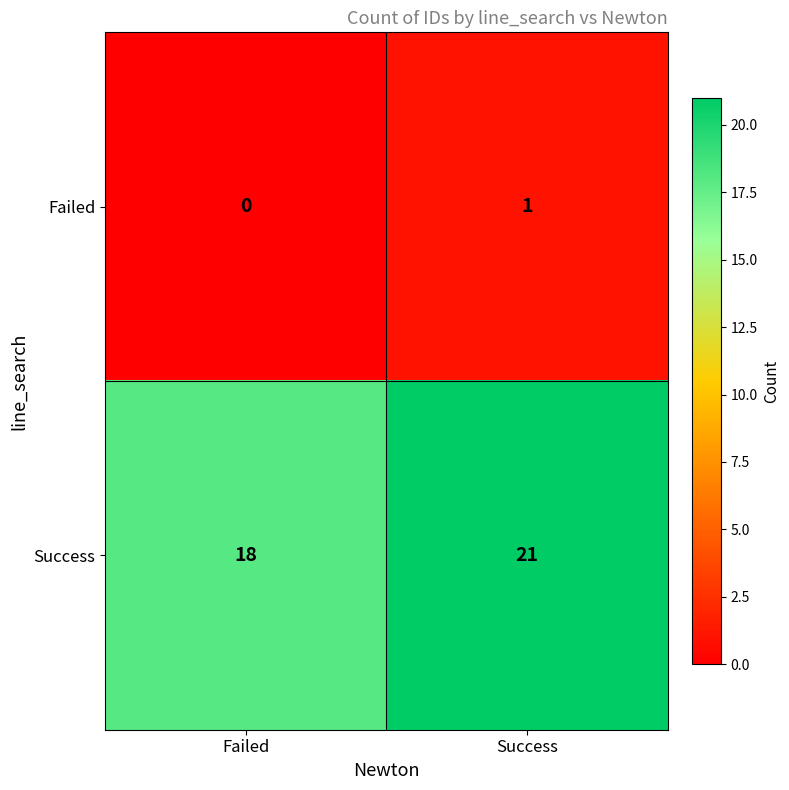

Between Failed and Success, which series saw the biggest shift?

Success